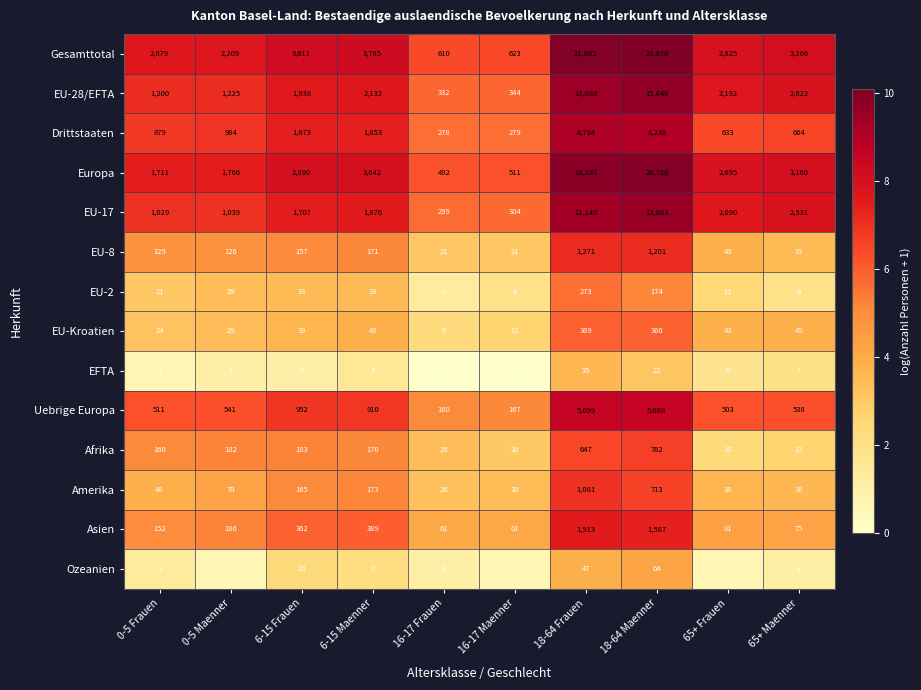

Which series changed the most between 6-15 Frauen and 65+ Frauen?

Drittstaaten